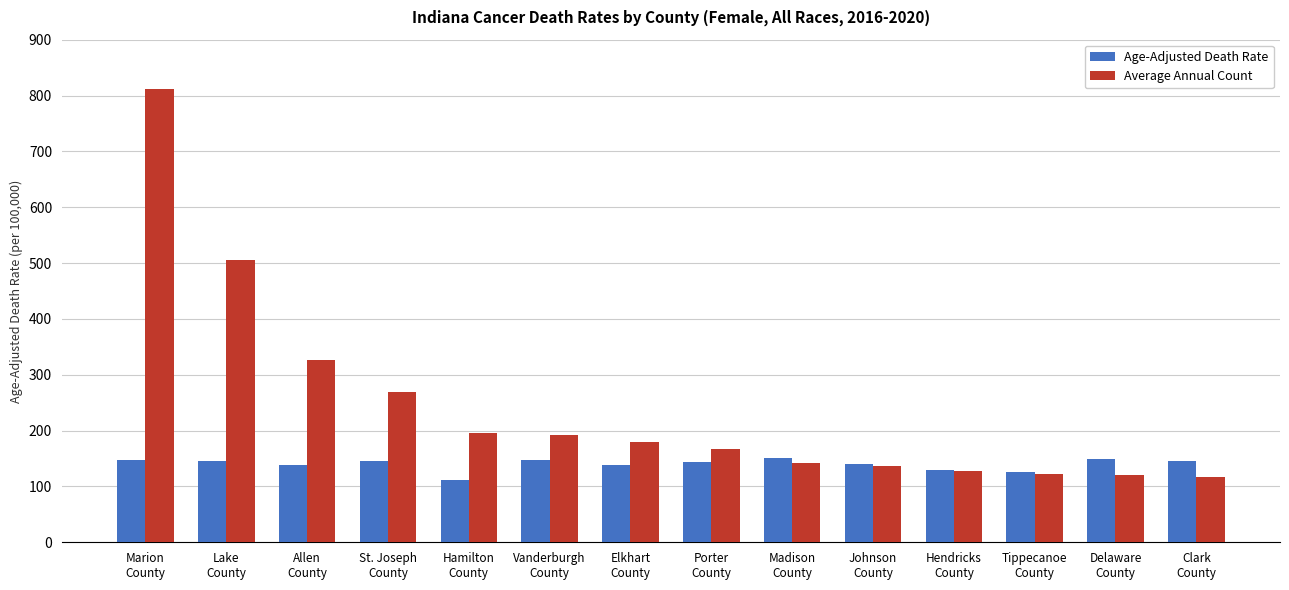

Which series has the widest spread of values?

Average Annual Count